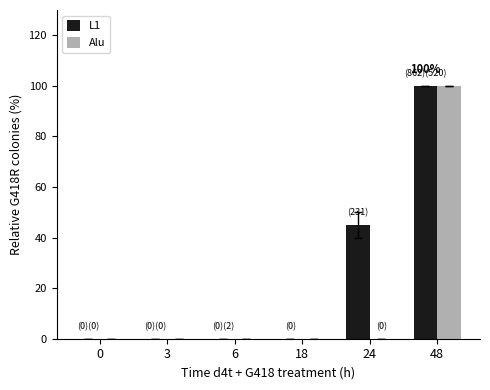

How many distinct data groups are displayed?

2